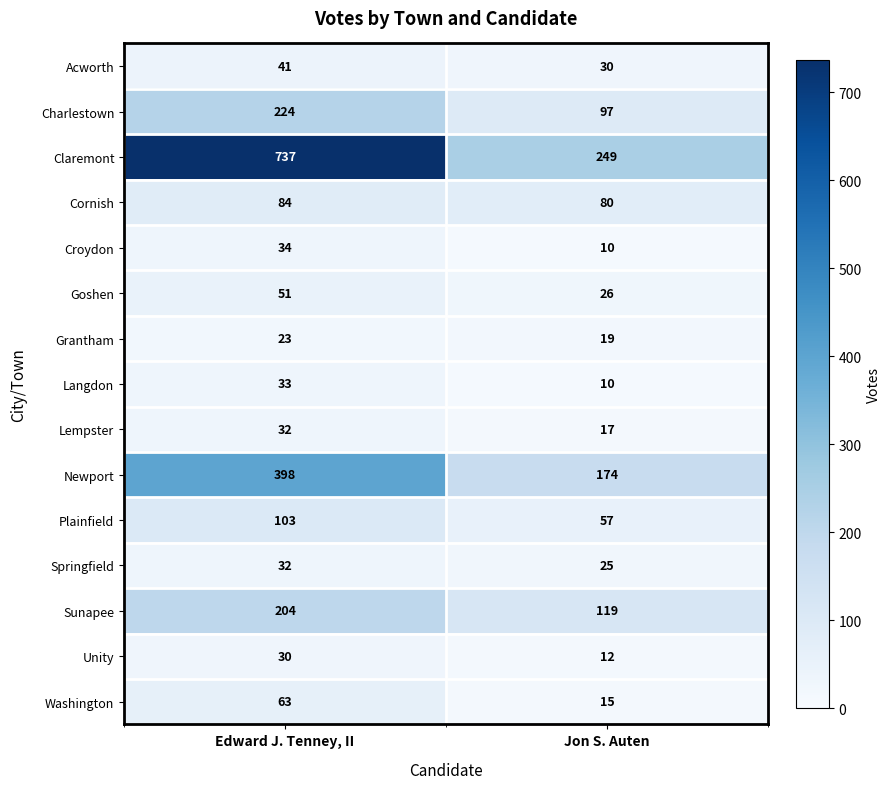

What is the difference between the Langdon values at Jon S. Auten and Edward J. Tenney, II?

23